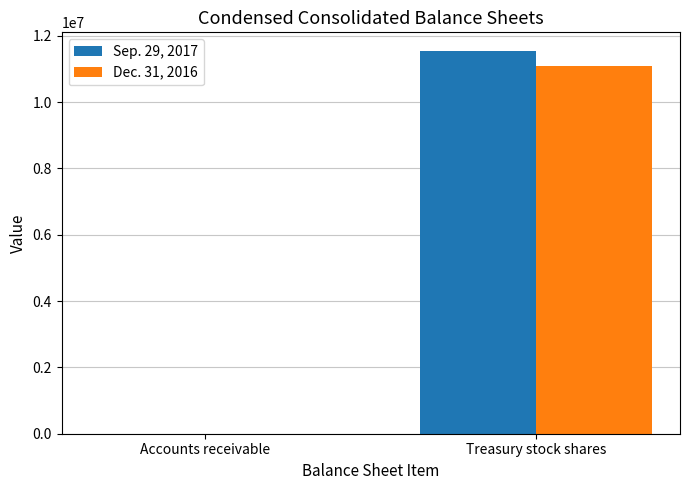

Reading left to right, extract all data points from this chart.

Sep. 29, 2017: Accounts receivable=376	Treasury stock shares=11527430
Dec. 31, 2016: Accounts receivable=469	Treasury stock shares=11077779